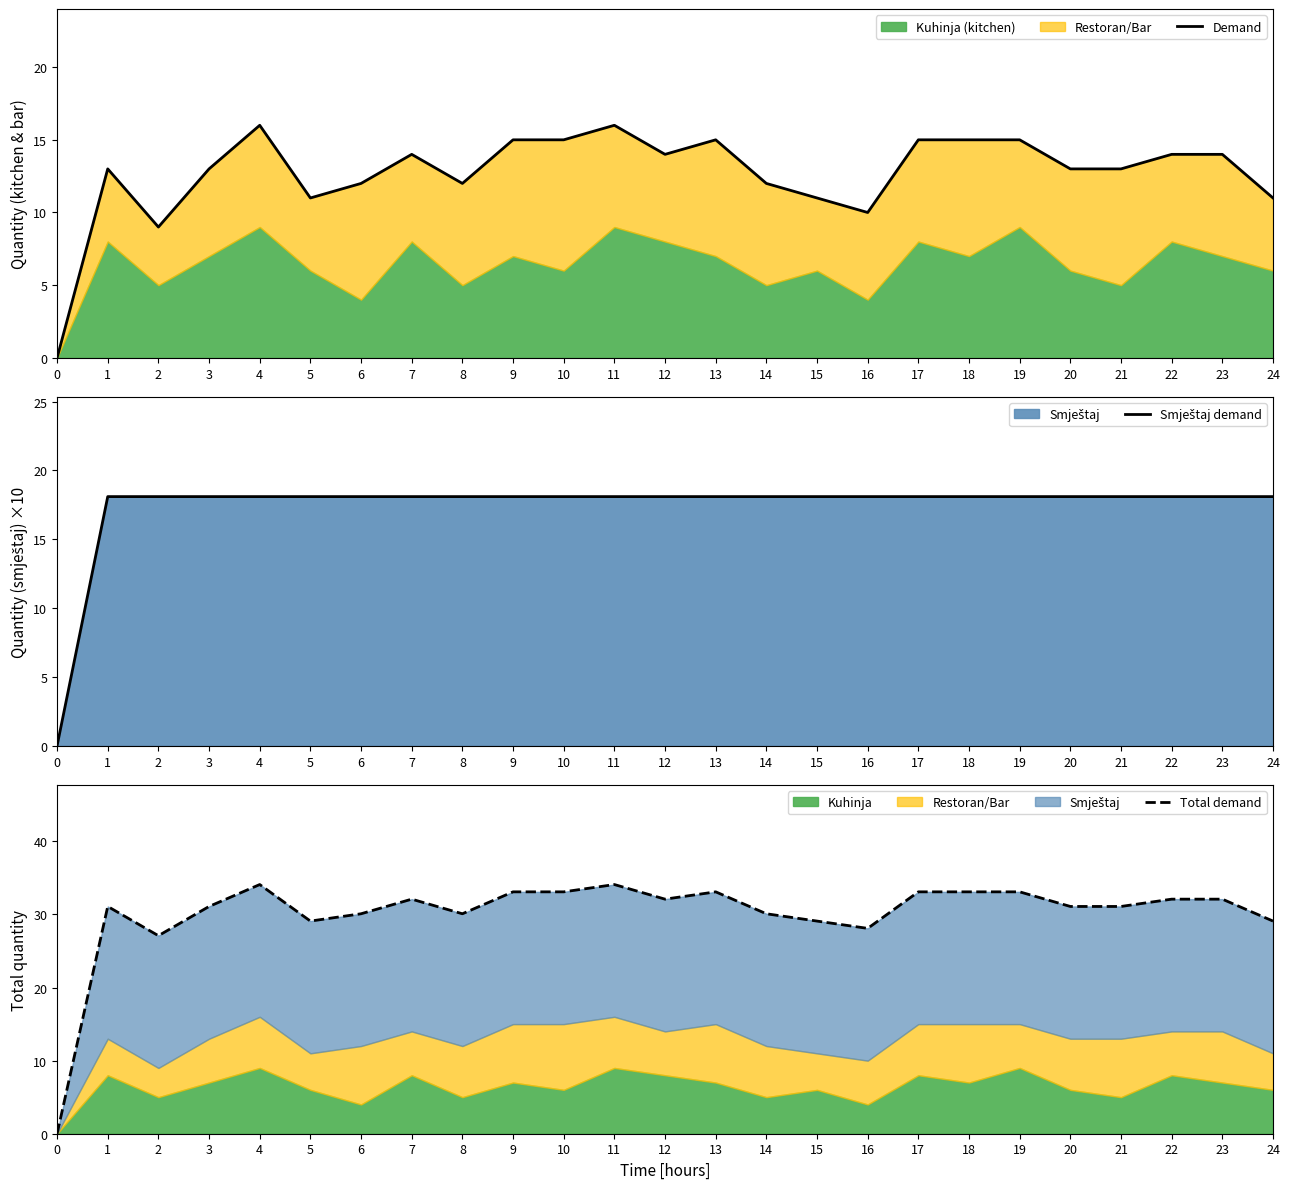

The Demand series shows 4.3 at 9. True or false?

False